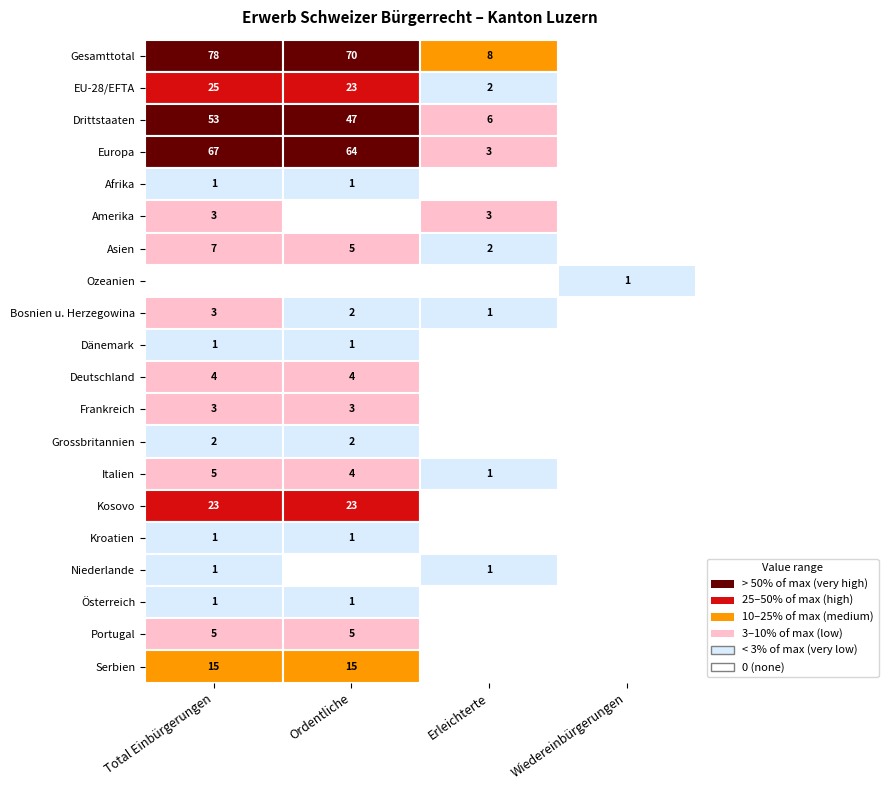

Rank the series by their maximum value, from highest to lowest.

Gesamttotal, Europa, Drittstaaten, EU-28/EFTA, Kosovo, Serbien, Asien, Italien, Portugal, Deutschland, Amerika, Bosnien u. Herzegowina, Frankreich, Grossbritannien, Afrika, Ozeanien, Dänemark, Kroatien, Niederlande, Österreich